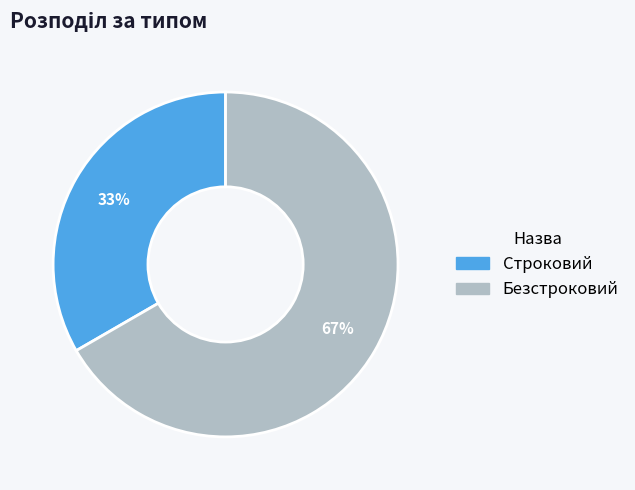

How many segments does this pie chart have?

2